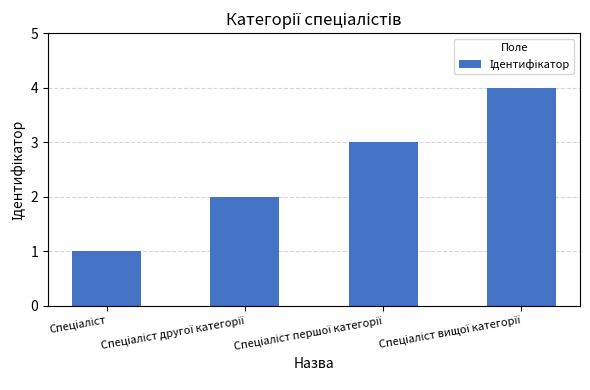

What is the greatest value displayed?

4